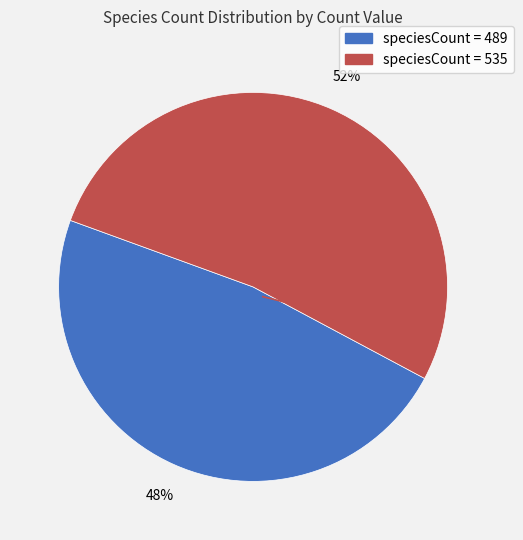

To the nearest percent, what is the difference between the largest and smallest slice percentages?

4%